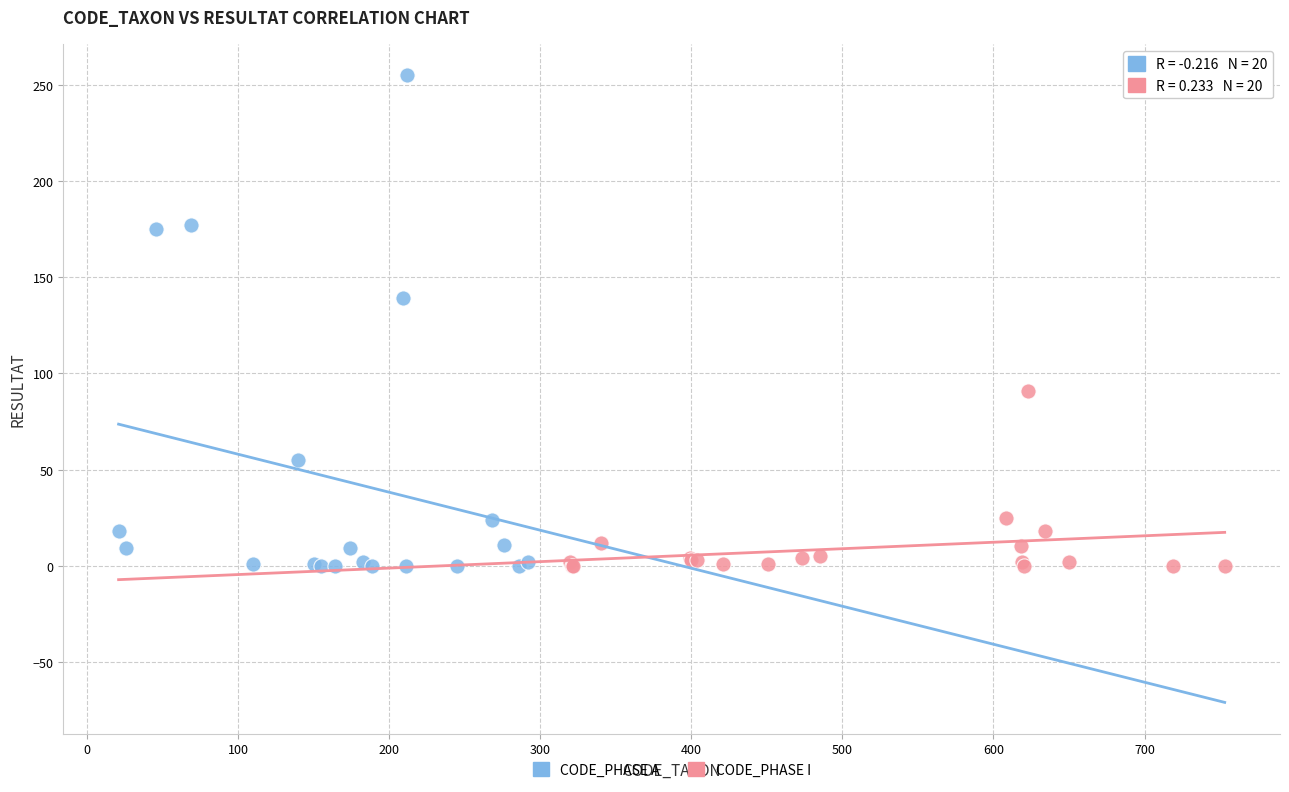

Which series has the widest spread of Y values?

CODE_PHASE A